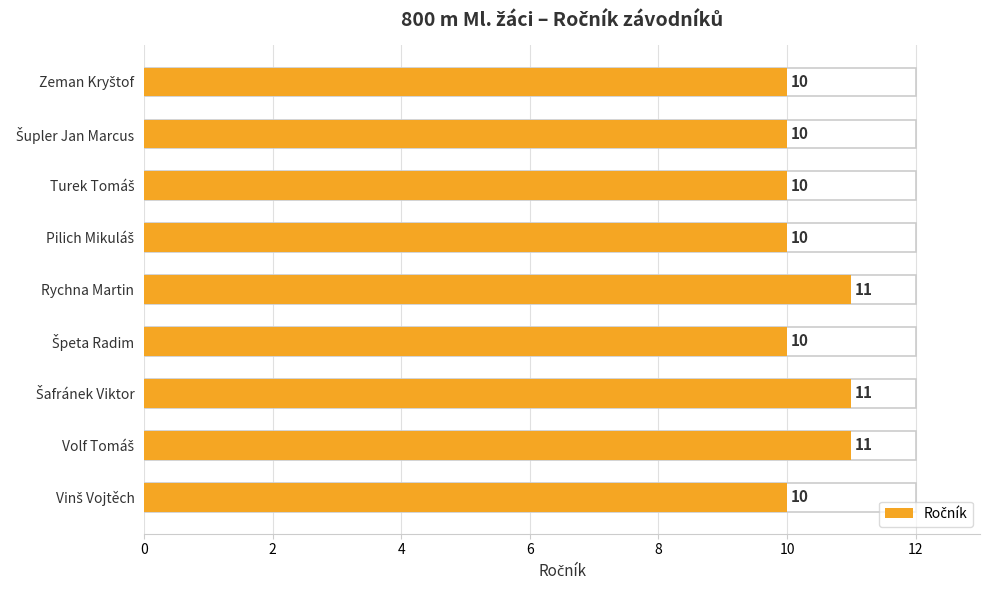

The value at Vinš Vojtěch is 5. True or false?

False